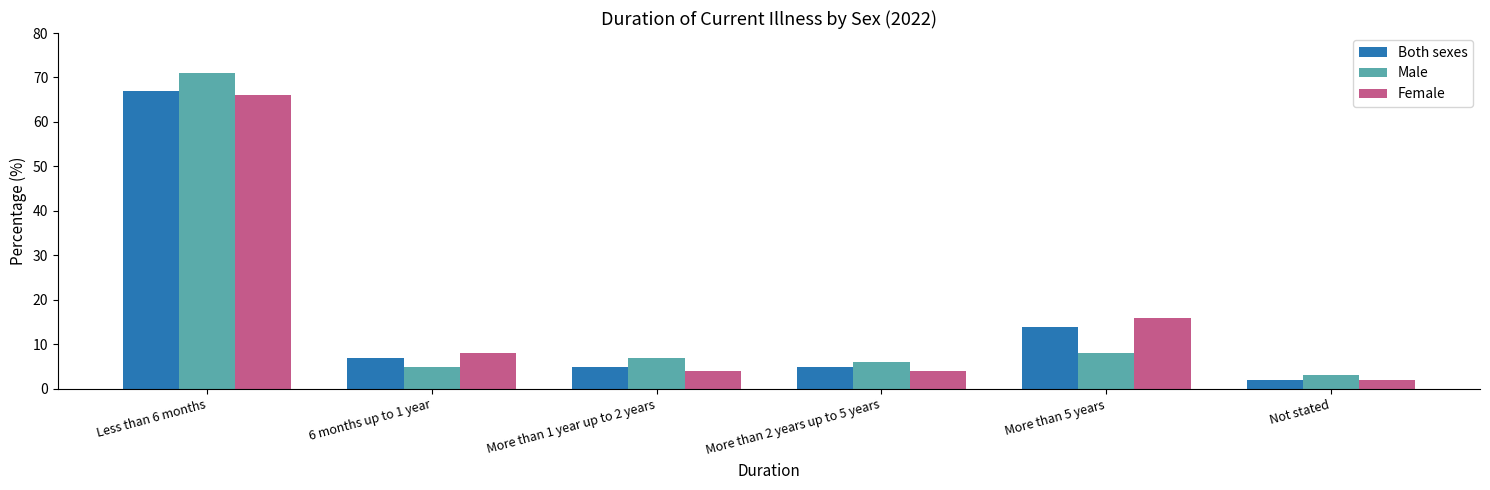

Between Less than 6 months and Not stated, which series saw the biggest shift?

Male